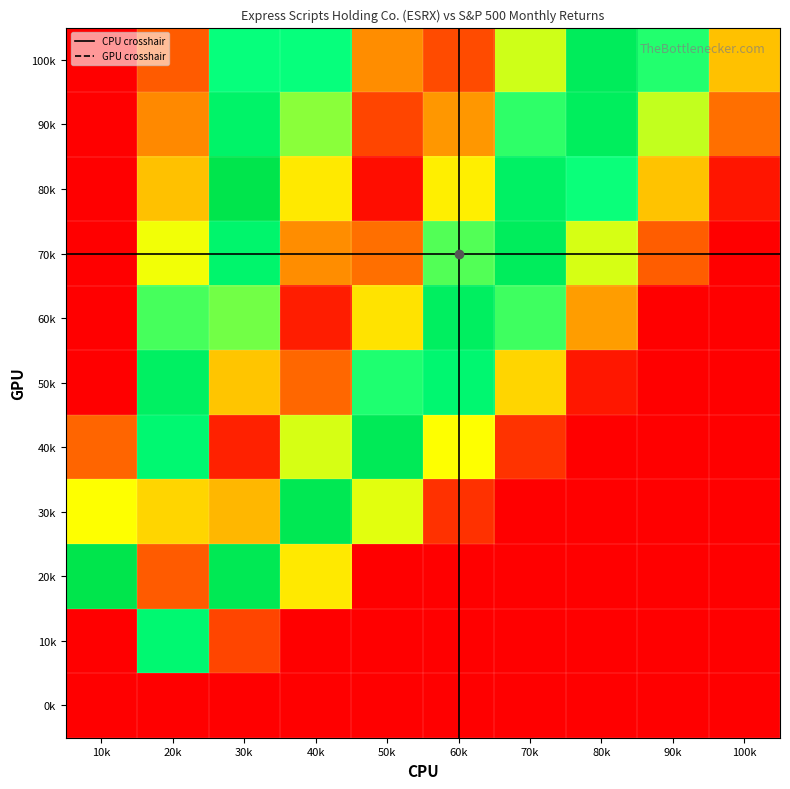

Reading left to right, what are all the values shown in this chart?

10k: 0=100	1=90	2=80	3=70	4=60	5=50	6=40	7=30	8=20	9=10	10=5
20k: 0=95	1=85	2=75	3=65	4=55	5=45	6=35	7=25	8=15	9=8	10=3
30k: 0=85	1=75	2=65	3=55	4=45	5=35	6=25	7=18	8=10	9=5	10=2
40k: 0=70	1=60	2=50	3=40	4=32	5=24	6=16	7=10	8=6	9=3	10=1
50k: 0=55	1=45	2=38	3=28	4=20	5=14	6=9	7=5	8=3	9=1	10=0
60k: 0=40	1=32	2=24	3=16	4=10	5=6	6=3	7=1	8=0	9=0	10=0
70k: 0=28	1=20	2=14	3=8	4=4	5=2	6=1	7=0	8=0	9=0	10=0
80k: 0=18	1=12	2=7	3=3	4=1	5=0	6=0	7=0	8=0	9=0	10=0
90k: 0=10	1=6	2=3	3=1	4=0	5=0	6=0	7=0	8=0	9=0	10=0
100k: 0=5	1=2	2=1	3=0	4=0	5=0	6=0	7=0	8=0	9=0	10=0